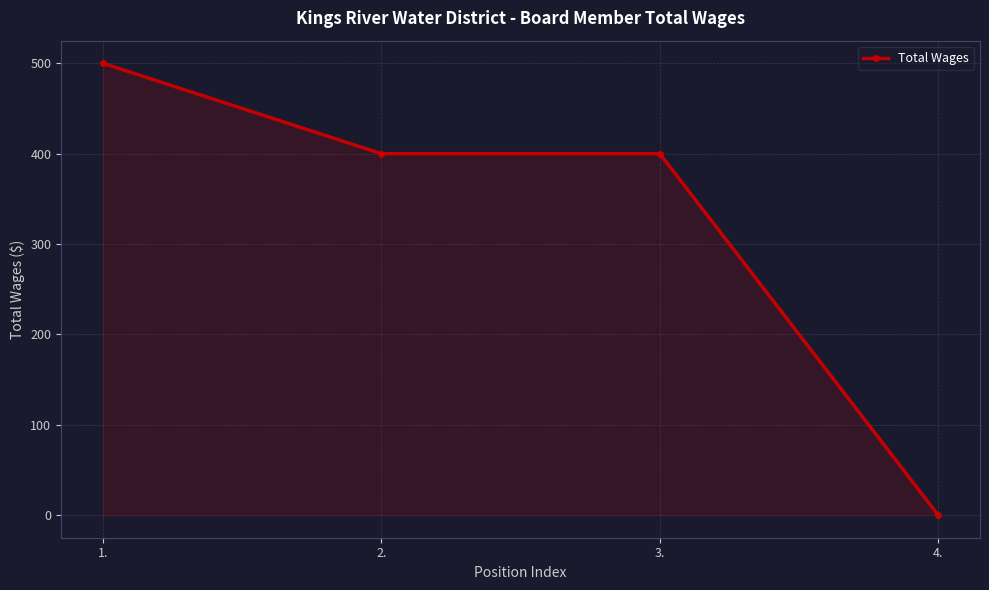

How many data points are less than 400?

1